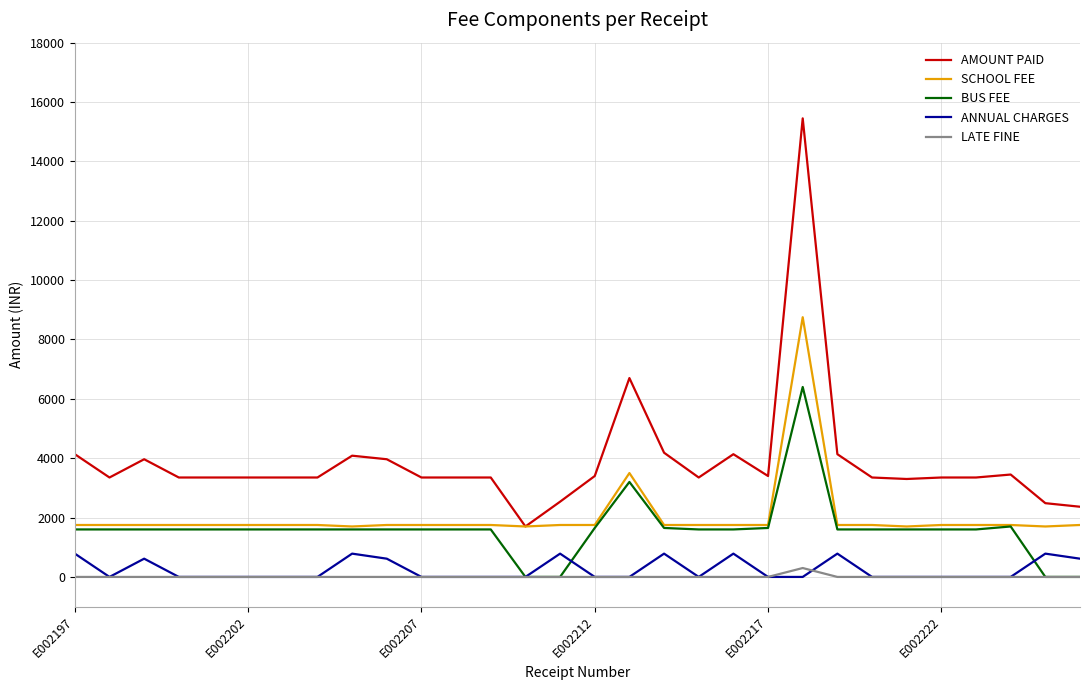

List the series in order of their peak value, lowest first.

LATE FINE, ANNUAL CHARGES, BUS FEE, SCHOOL FEE, AMOUNT PAID